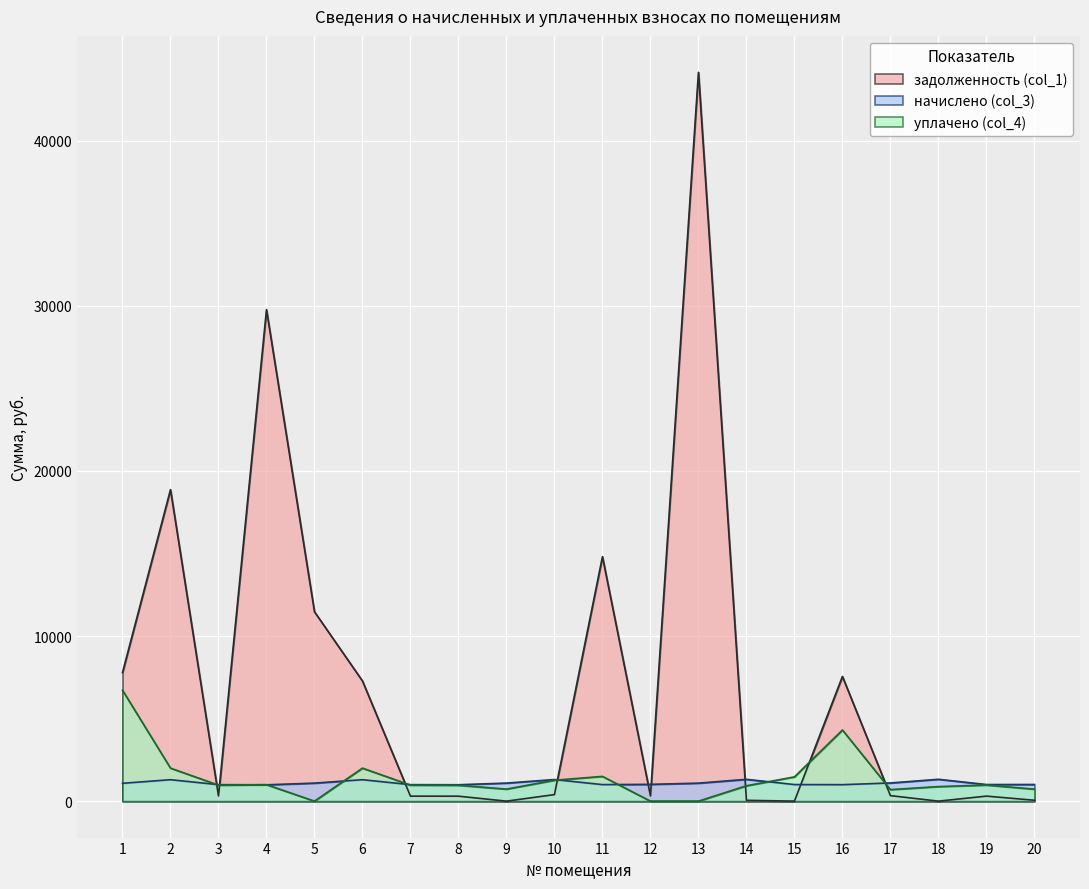

What is the difference between the задолженность (col_1) values at 12 and 7?

17.6